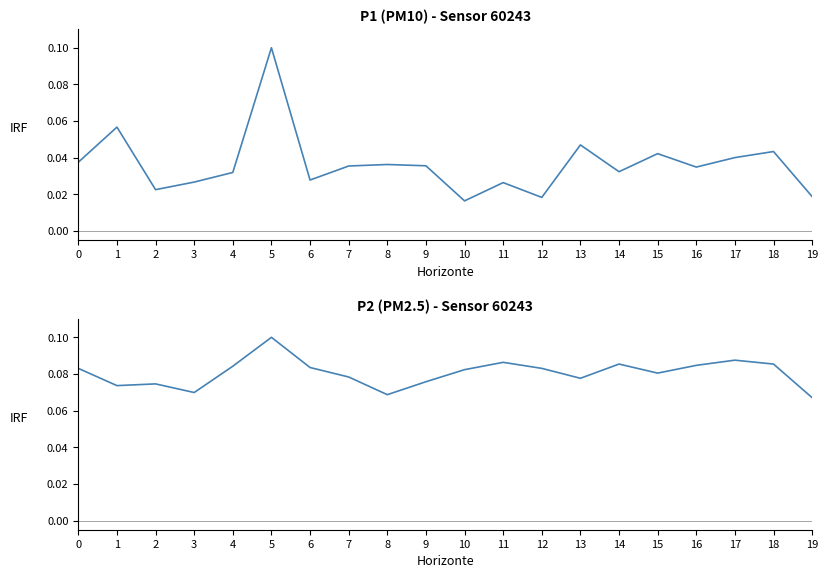

How many lines are shown in the chart?

2